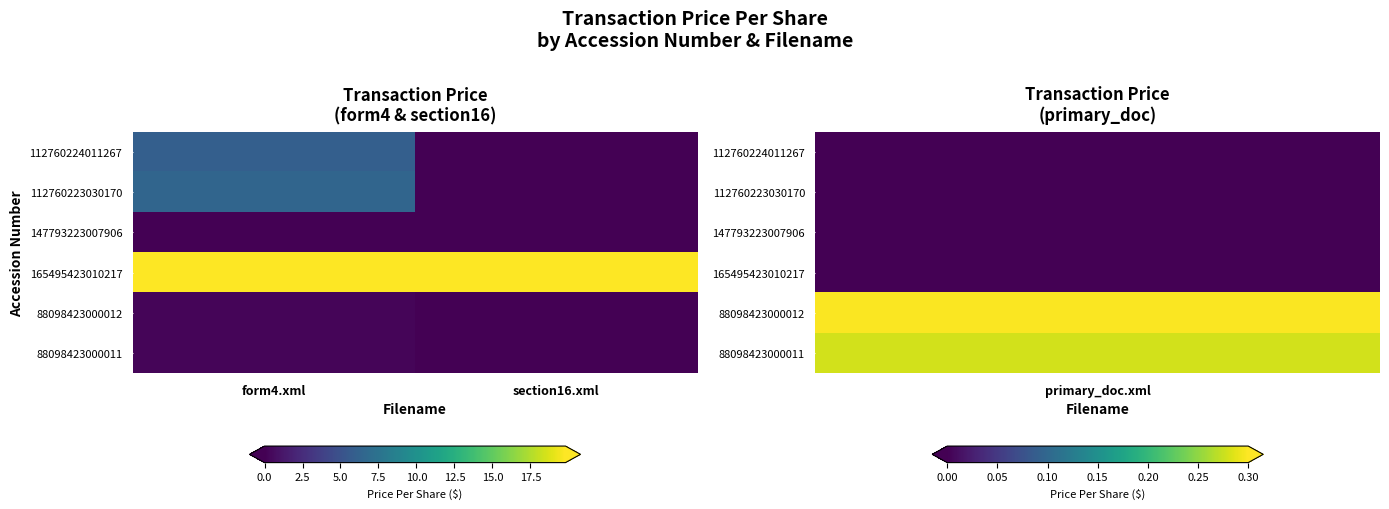

Reading right to left, what are all the values shown in this chart?

112760224011267: section16.xml=0.0	form4.xml=6.0
112760223030170: section16.xml=0.0	form4.xml=6.5
147793223007906: section16.xml=0.0	form4.xml=0.0
165495423010217: section16.xml=19.8	form4.xml=19.8
88098423000012: section16.xml=0.0	form4.xml=0.3
88098423000011: section16.xml=0.0	form4.xml=0.3